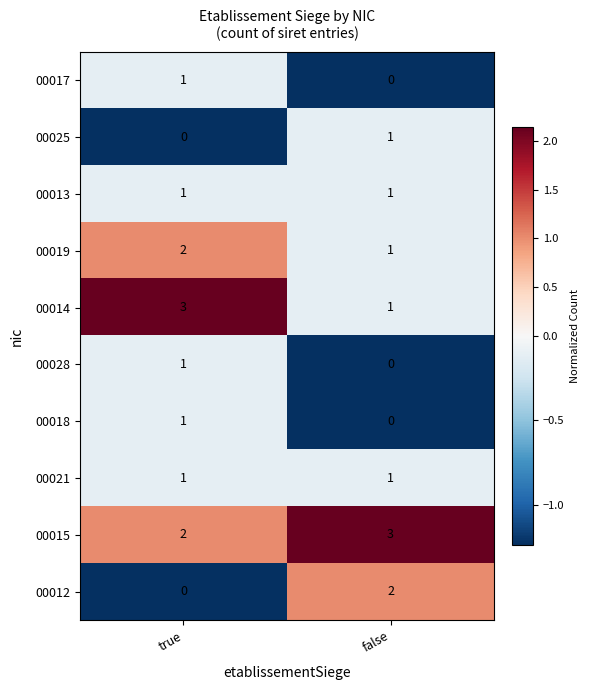

At how many categories does at least one series exceed 0?

2